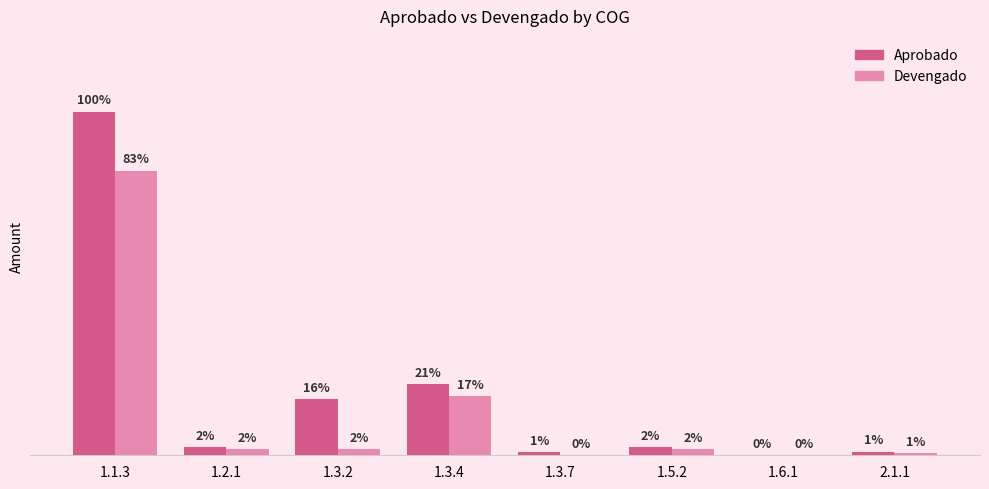

What is the difference between the maximum and second lowest values in the Devengado series?

5173229.4